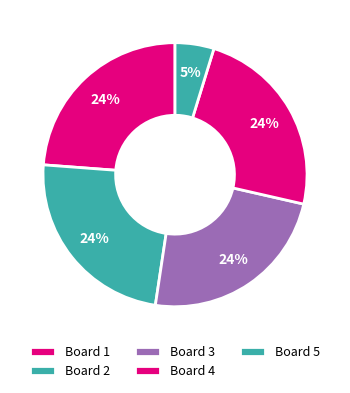

Which has a higher value, Board 4 or Board 1?

Board 4